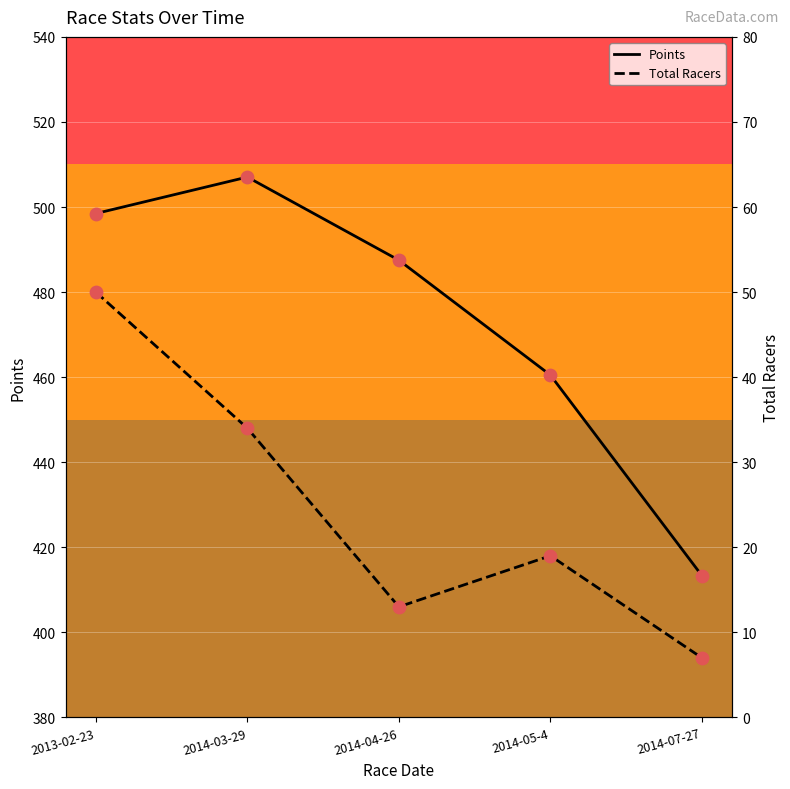

Which series has the largest total across all categories?

Points